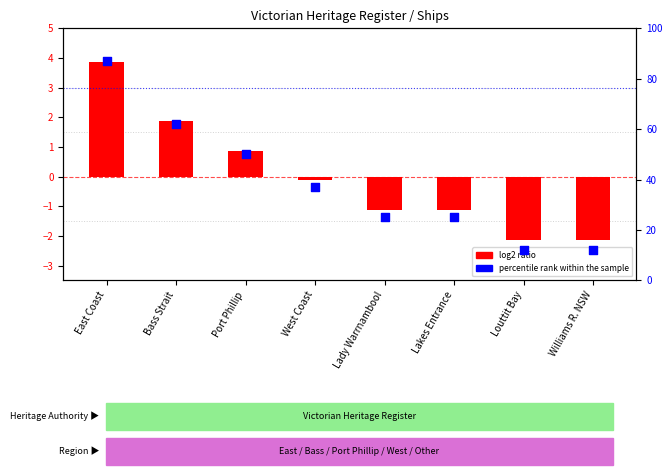

Is the value of percentile rank within the sample at Louttit Bay greater than the value of log2 ratio at Port Phillip?

Yes